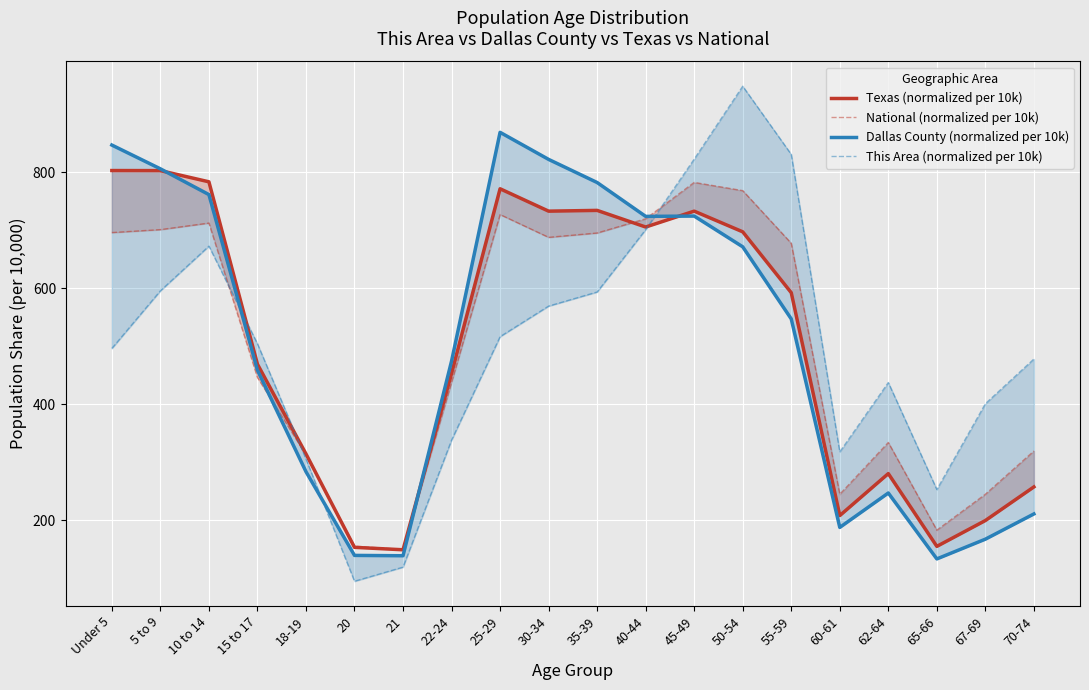

What position from the left is 40-44?

12